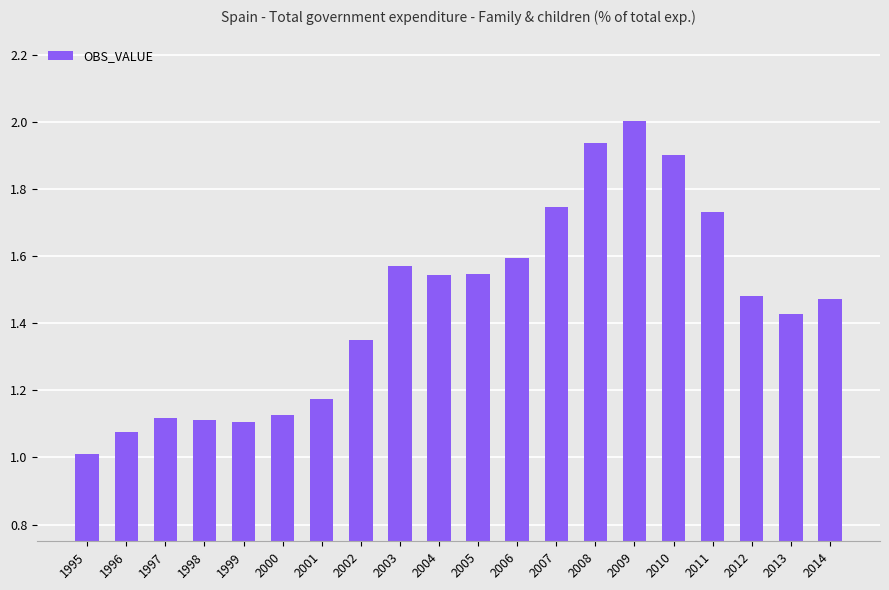

What is the greatest value displayed?

2.0